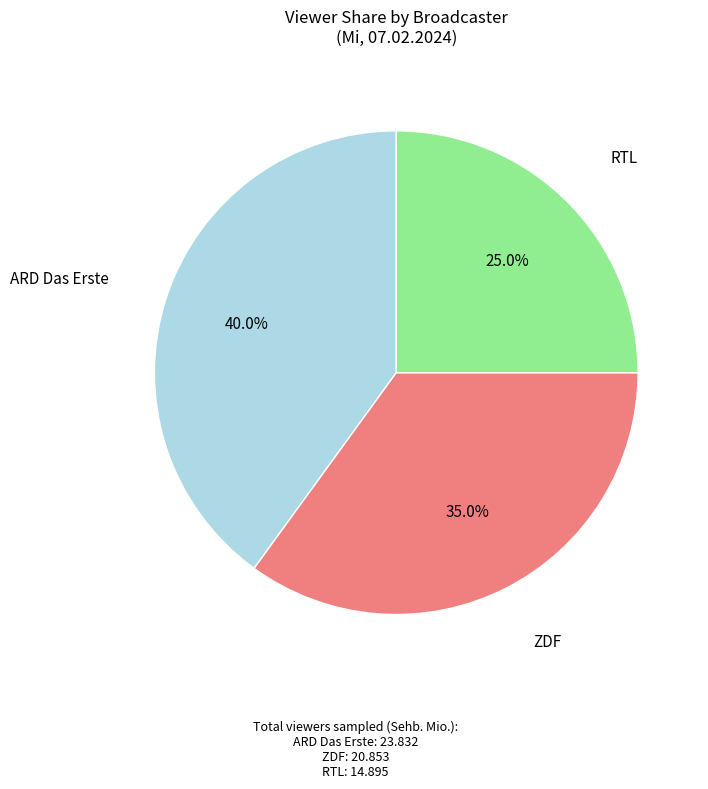

Does any single category account for the majority?

No